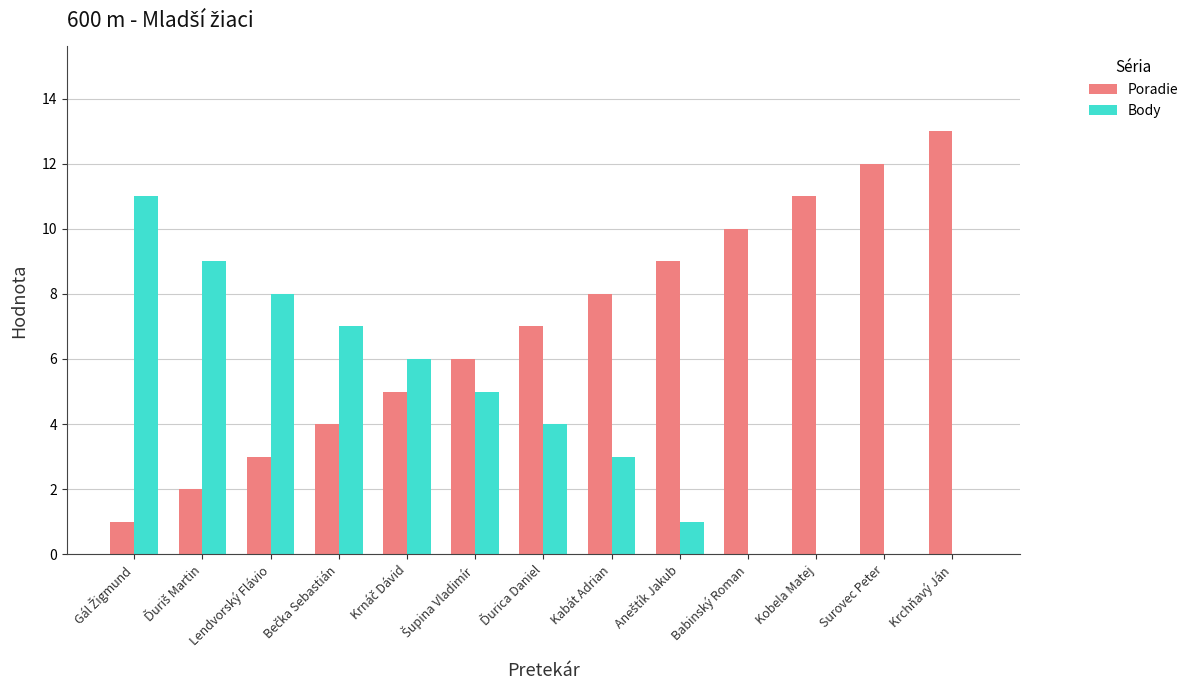

The value of Poradie at Kobela Matej is 5. True or false?

False